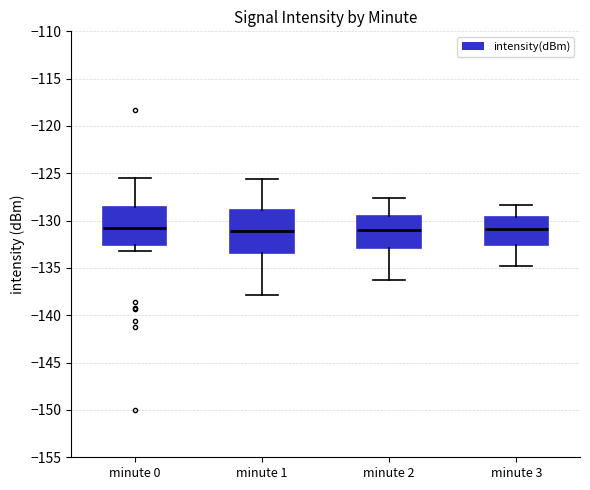

Reading left to right, transcribe this box plot: for each box, give where its median line is, the range the box spans, and where its two whiskers end, as read against the y-axis. The values are not printed on the chart, so give them approximately, as read against the axis.

minute 0: median -131.0, box -132.5 to -128.5, whiskers -133.0 to -125.5
minute 1: median -131.0, box -133.5 to -129.0, whiskers -138.0 to -125.5
minute 2: median -131.0, box -133.0 to -129.5, whiskers -136.5 to -127.5
minute 3: median -131.0, box -132.5 to -129.5, whiskers -135.0 to -128.5